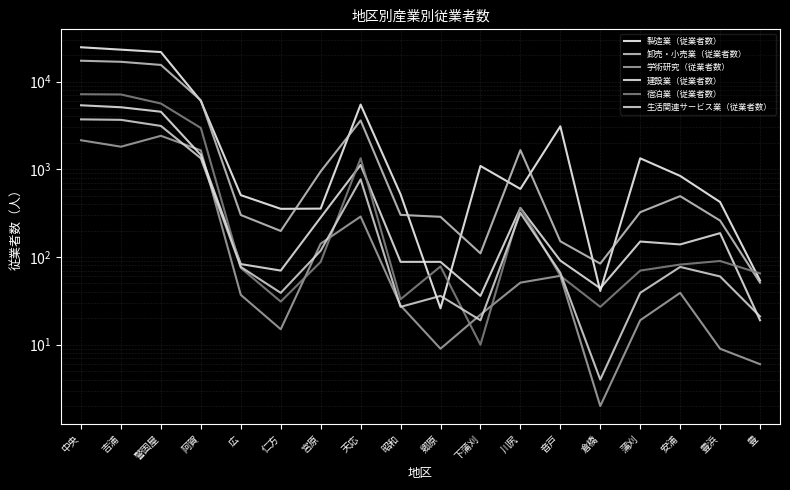

After their last crossing, which series has the higher values: 学術研究（従業者数） or 生活関連サービス業（従業者数）?

生活関連サービス業（従業者数）